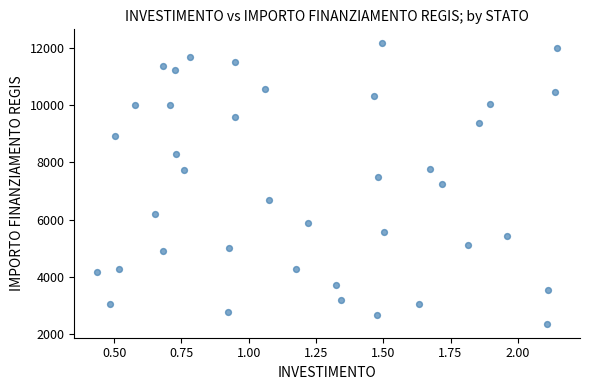

What is the range of Y values (max minus min)?

9813.6